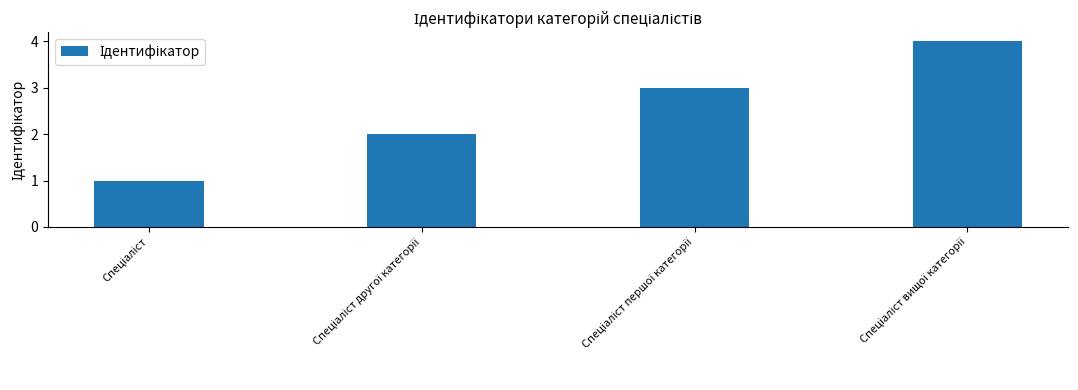

How many distinct data groups are displayed?

1